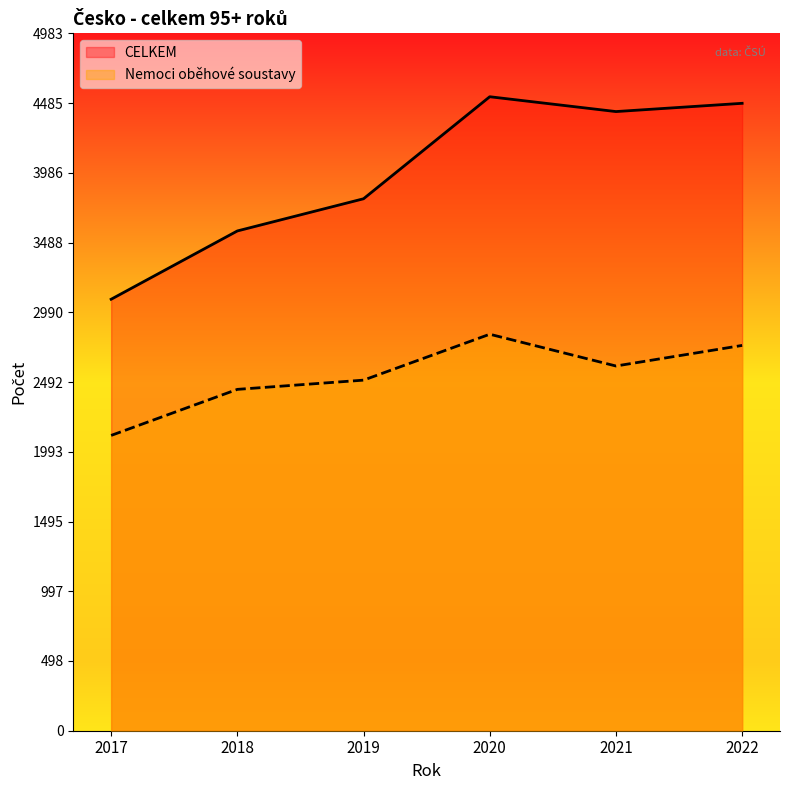

How many data points does each series have?

6